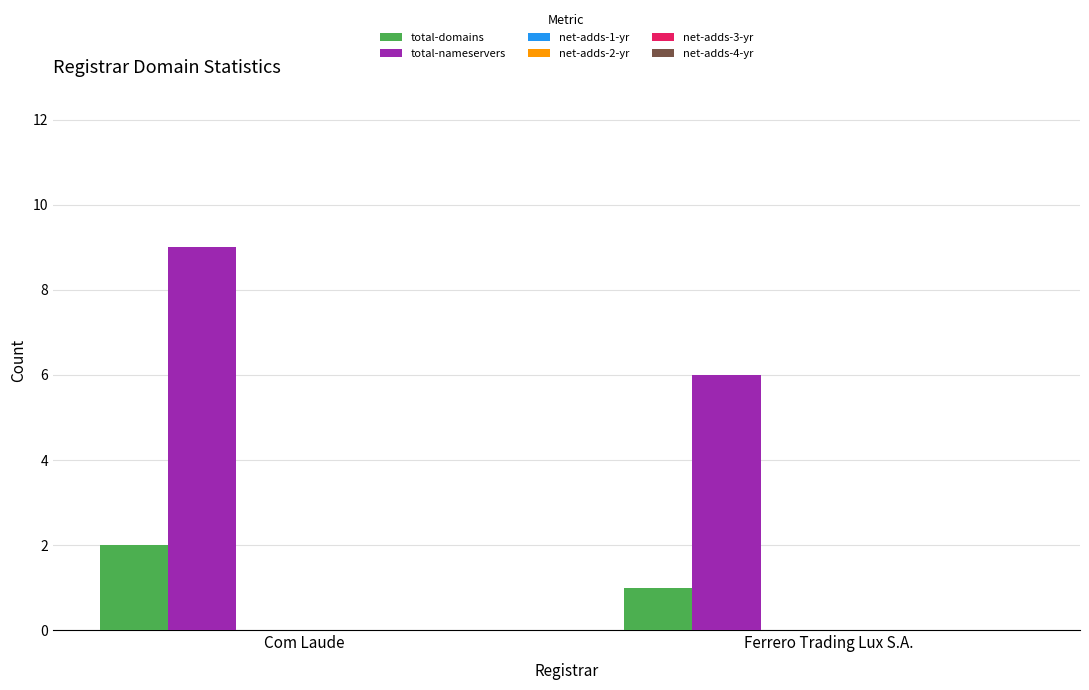

Rank the series by their maximum value, from lowest to highest.

total-domains, total-nameservers